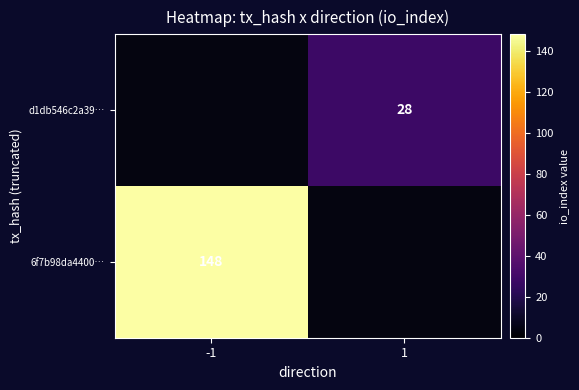

The value of d1db546c2a39… at 1 is 28. True or false?

True